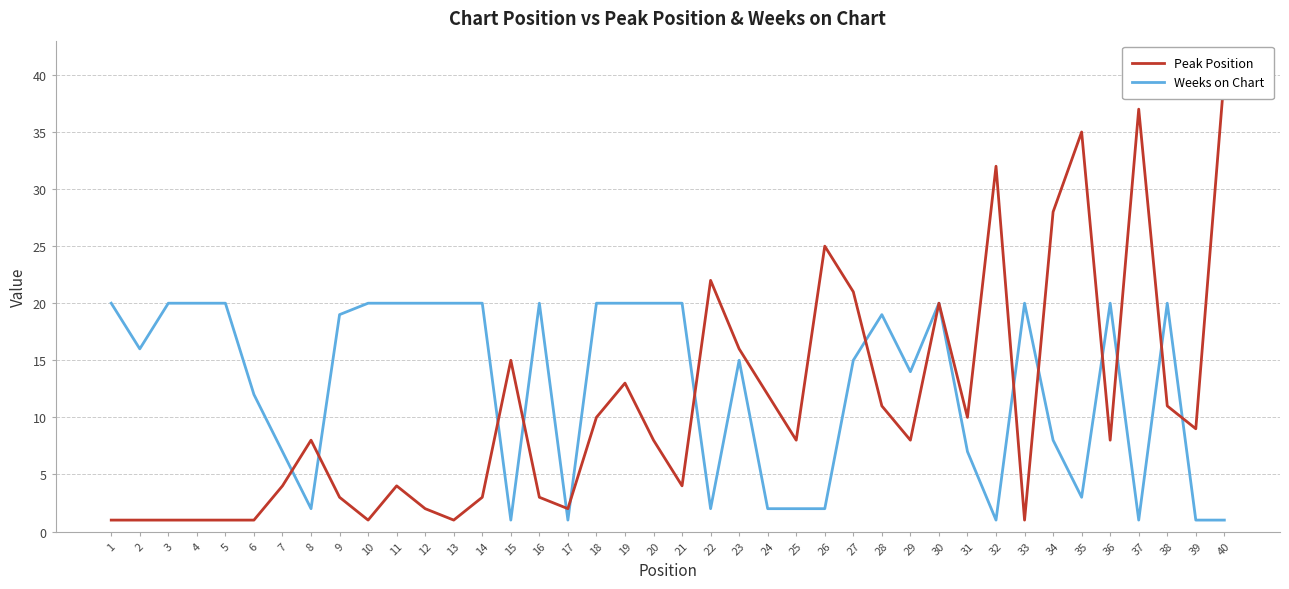

Reading left to right, list all the values displayed in this chart.

Peak Position: 1=1	2=1	3=1	4=1	5=1	6=1	7=4	8=8	9=3	10=1	11=4	12=2	13=1	14=3	15=15	16=3	17=2	18=10	19=13	20=8	21=4	22=22	23=16	24=12	25=8	26=25	27=21	28=11	29=8	30=20	31=10	32=32	33=1	34=28	35=35	36=8	37=37	38=11	39=9	40=40
Weeks on Chart: 1=20	2=16	3=20	4=20	5=20	6=12	7=7	8=2	9=19	10=20	11=20	12=20	13=20	14=20	15=1	16=20	17=1	18=20	19=20	20=20	21=20	22=2	23=15	24=2	25=2	26=2	27=15	28=19	29=14	30=20	31=7	32=1	33=20	34=8	35=3	36=20	37=1	38=20	39=1	40=1